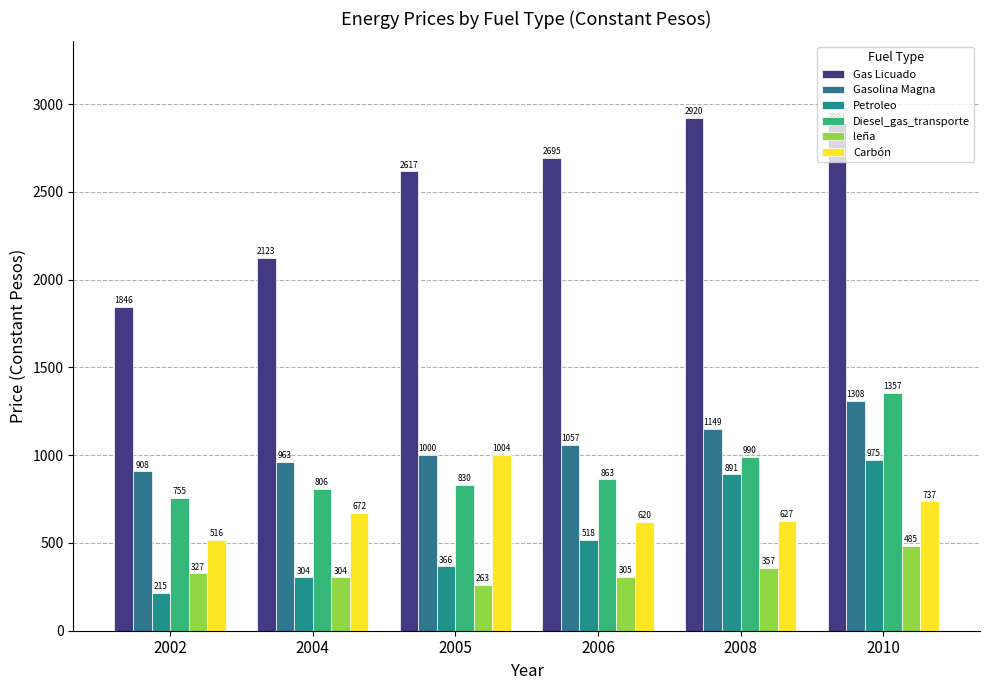

How many values in the Gas Licuado series exceed 2695?

3